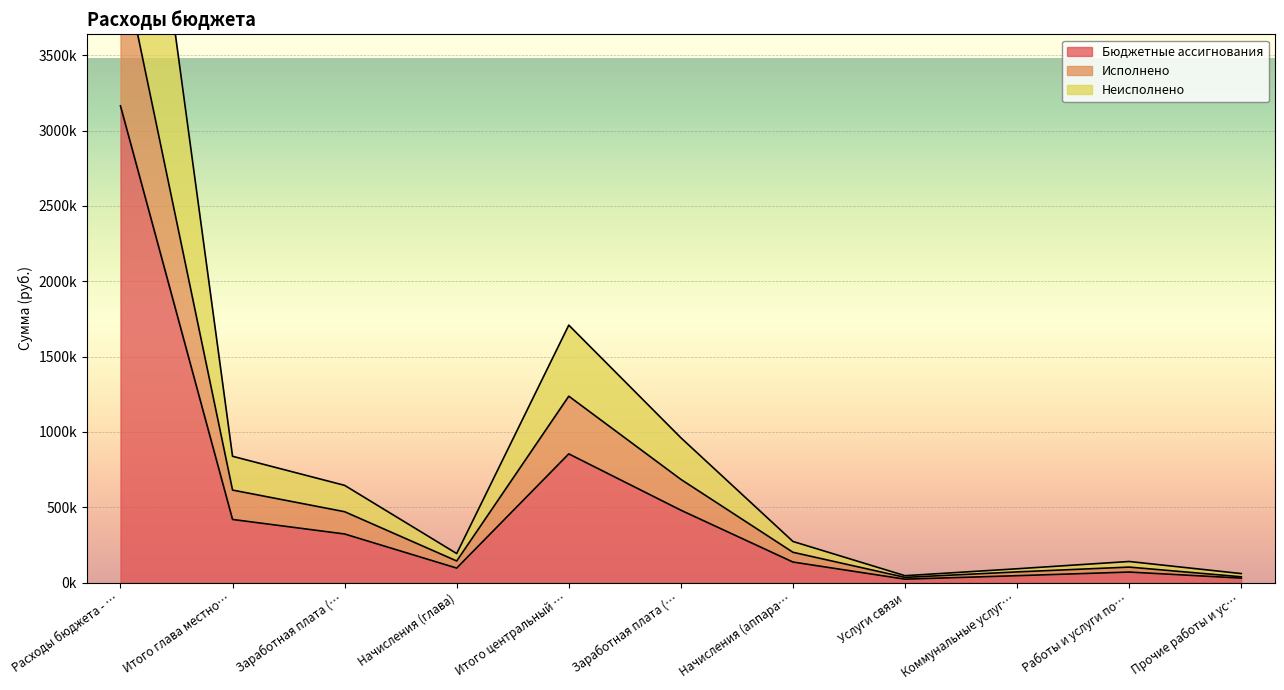

At how many categories does at least one series exceed 4788798?

1